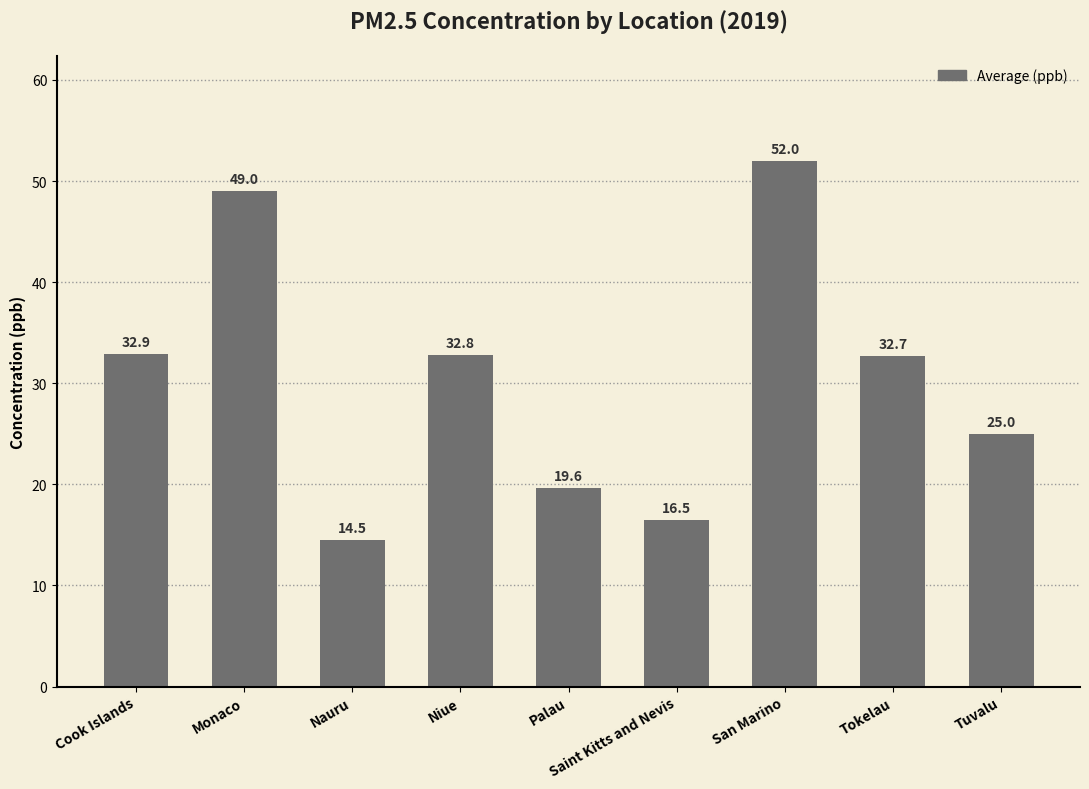

Which has a higher value, Tokelau or Palau?

Tokelau